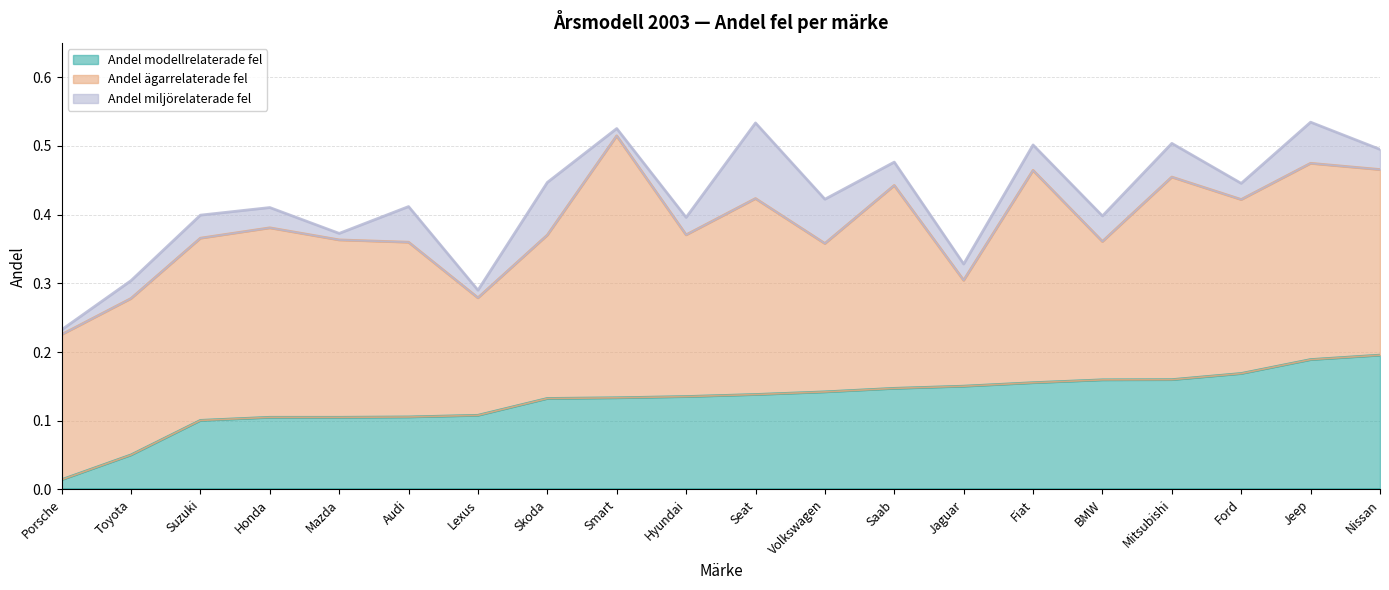

What is the average value of the Andel ägarrelaterade fel series?

0.3